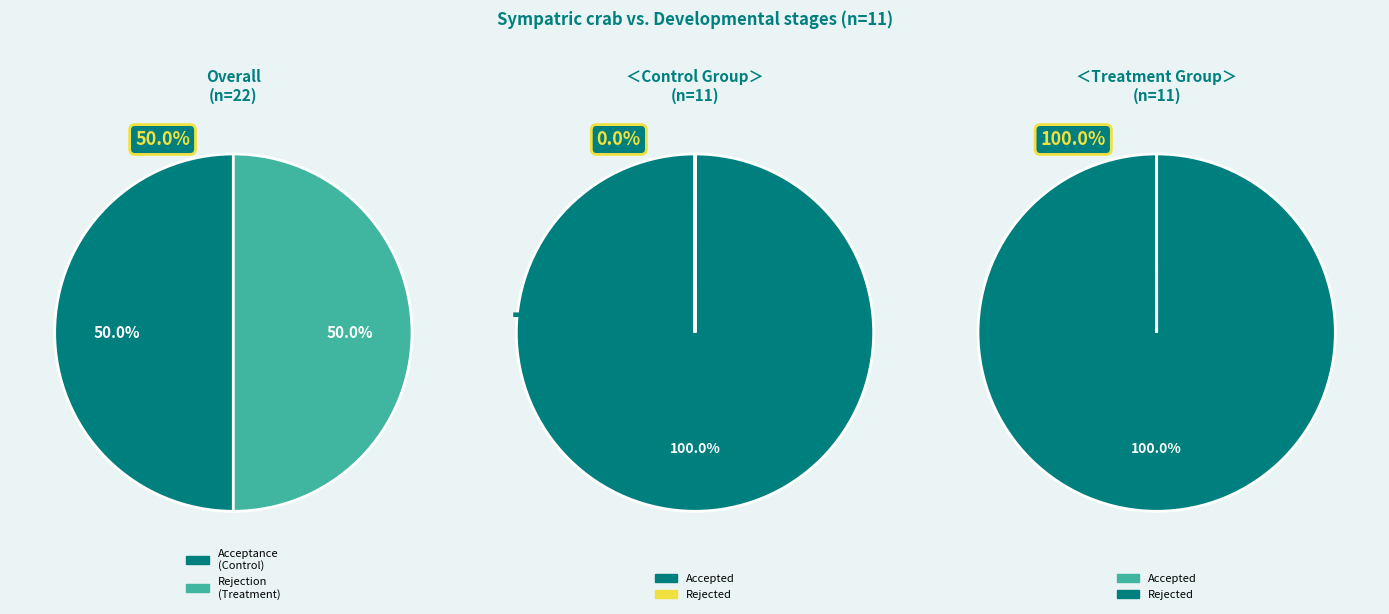

Which category has the smallest portion of the pie?

Acceptance (Control)